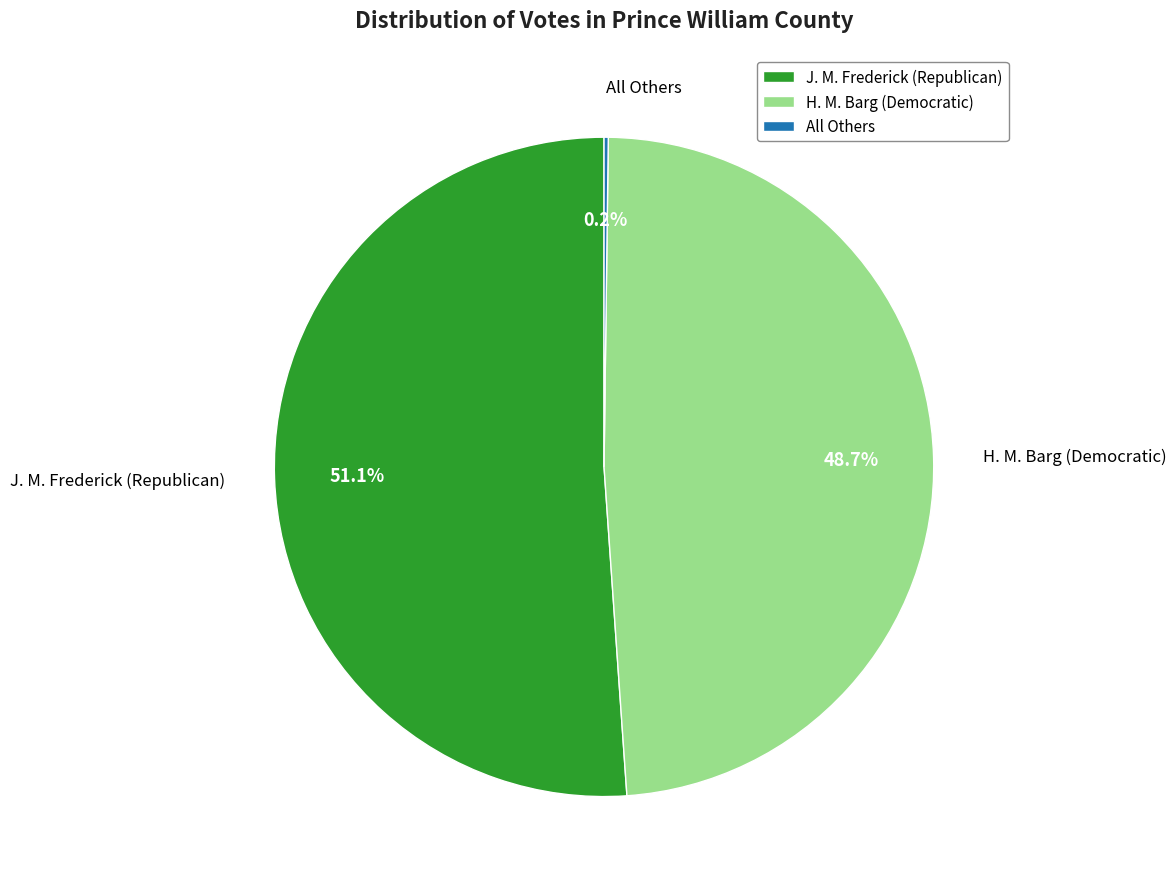

Which slice represents more than half of the pie?

J. M. Frederick (Republican)